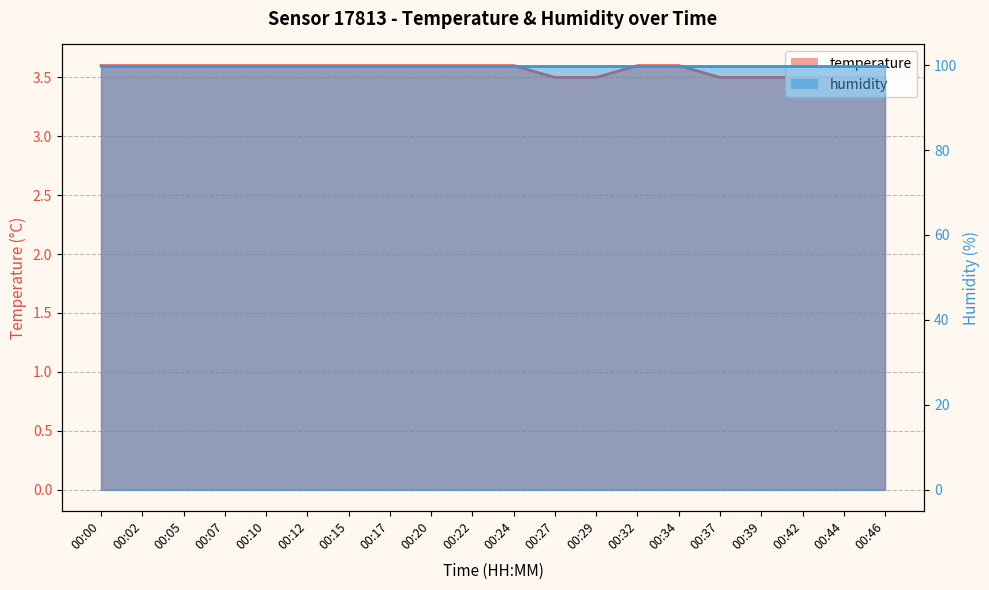

Reading left to right, extract all data points from this chart.

3.6	3.6	3.6	3.6	3.6	3.6	3.6	3.6	3.6	3.6	3.6	3.5	3.5	3.6	3.6	3.5	3.5	3.5	3.5	3.5